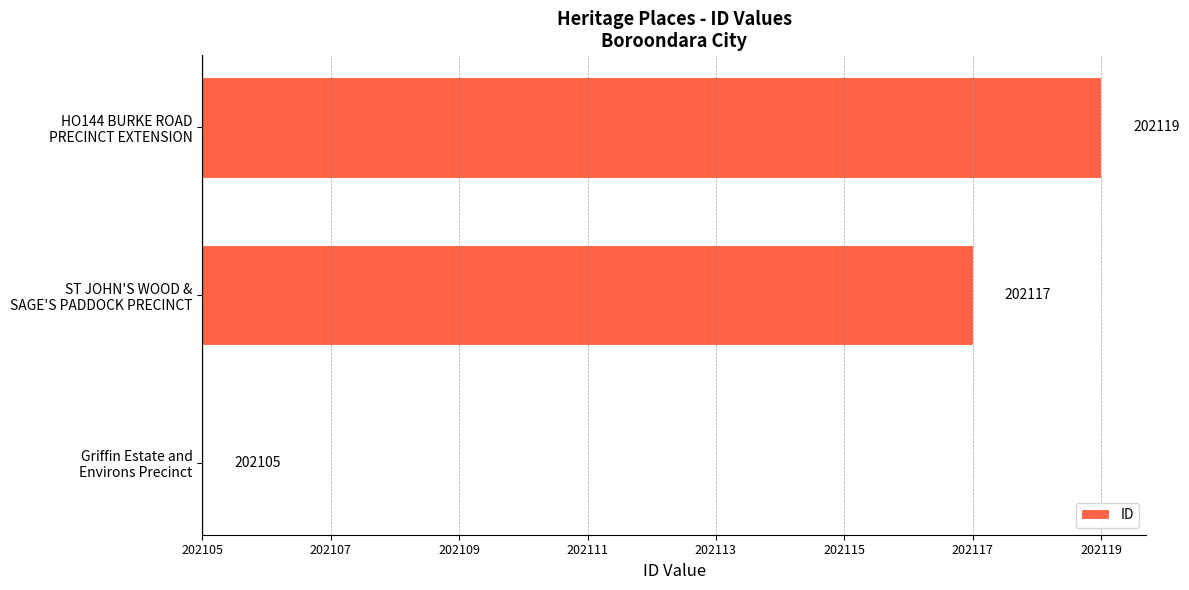

Are the bars horizontal?

Yes